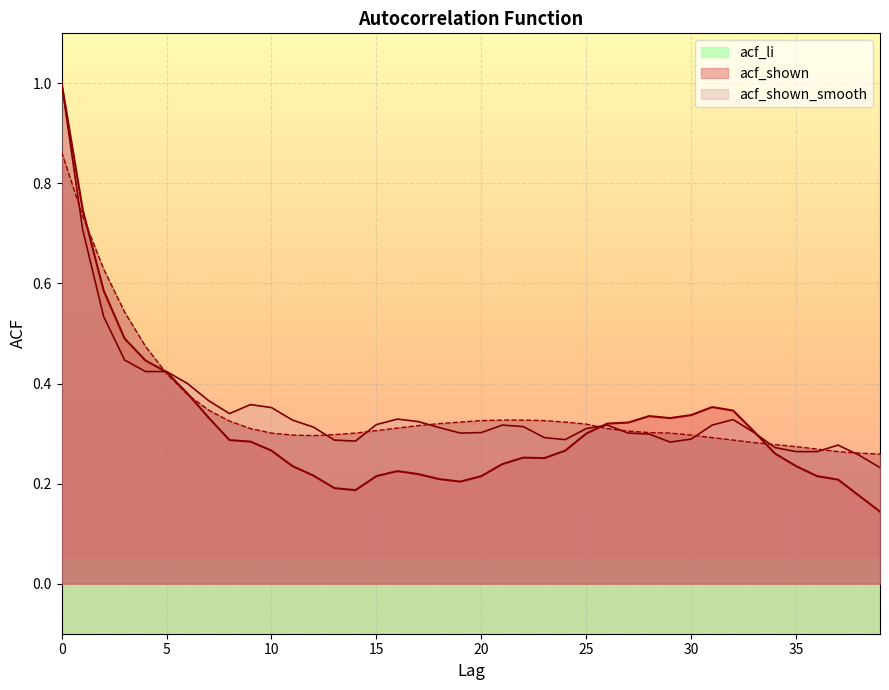

How many interior local valleys does the acf_shown series have?

5